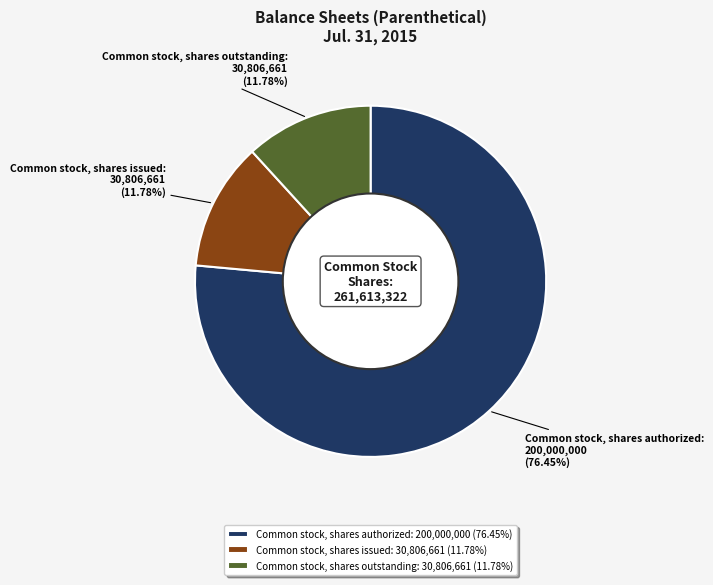

True or false: Common stock, shares issued accounts for 21% of the total.

False